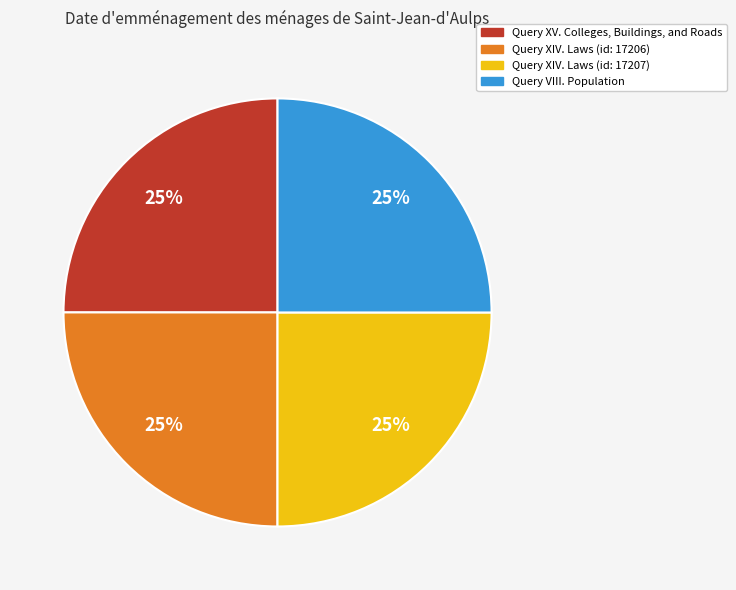

Is there a majority slice in this chart?

No